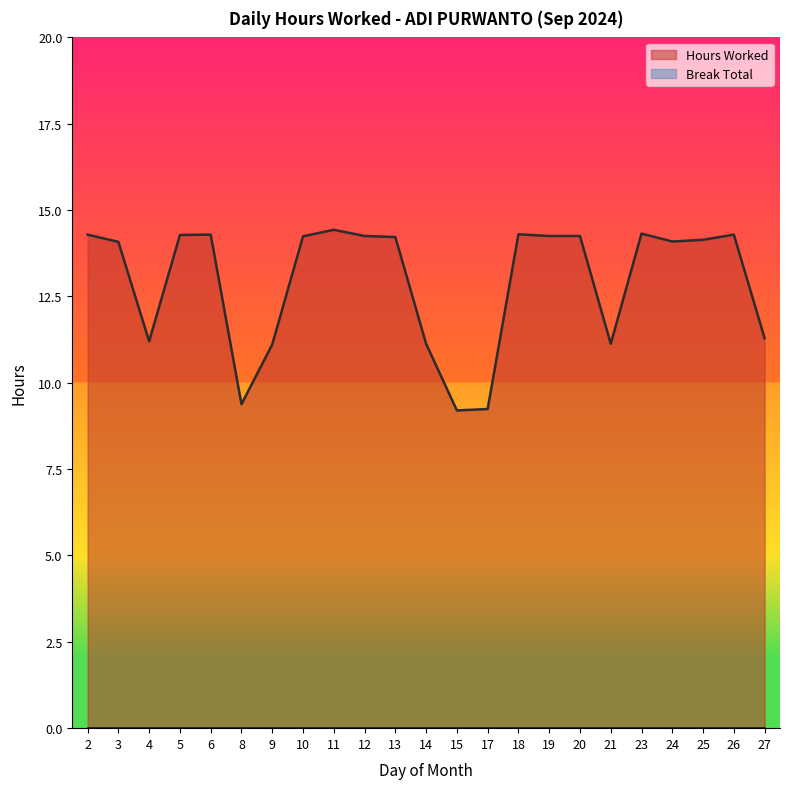

How many points are lower than both their immediate neighbors (excluding endpoints)?

5